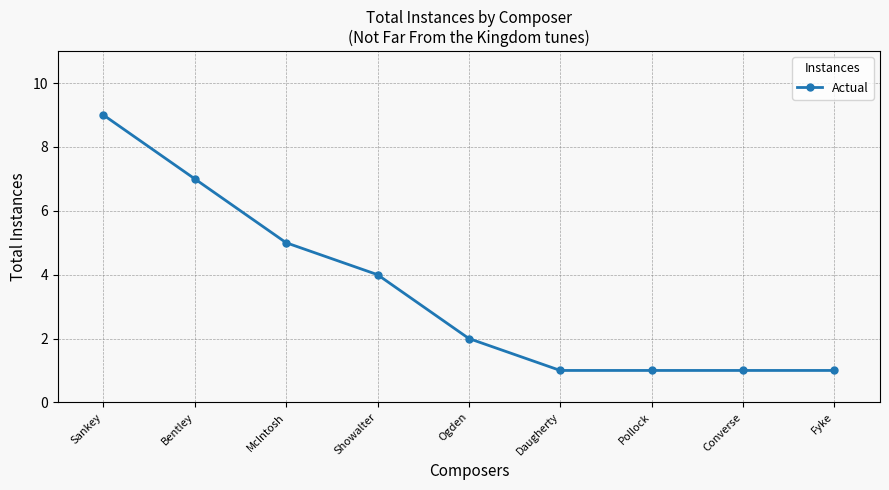

Count the number of data series in this chart.

1